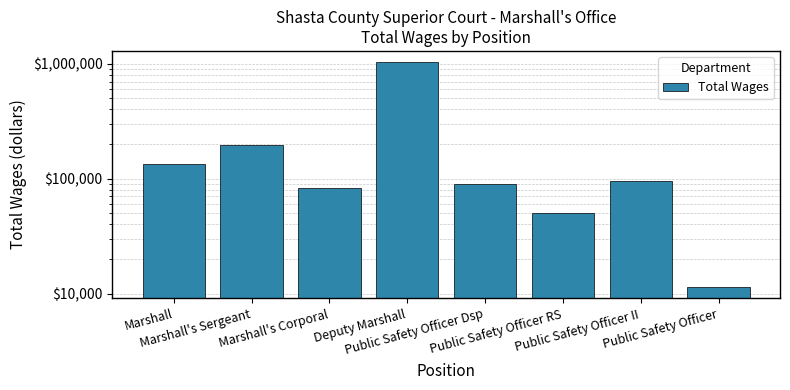

What is the change in value from Public Safety Officer RS to Public Safety Officer II?

+44097